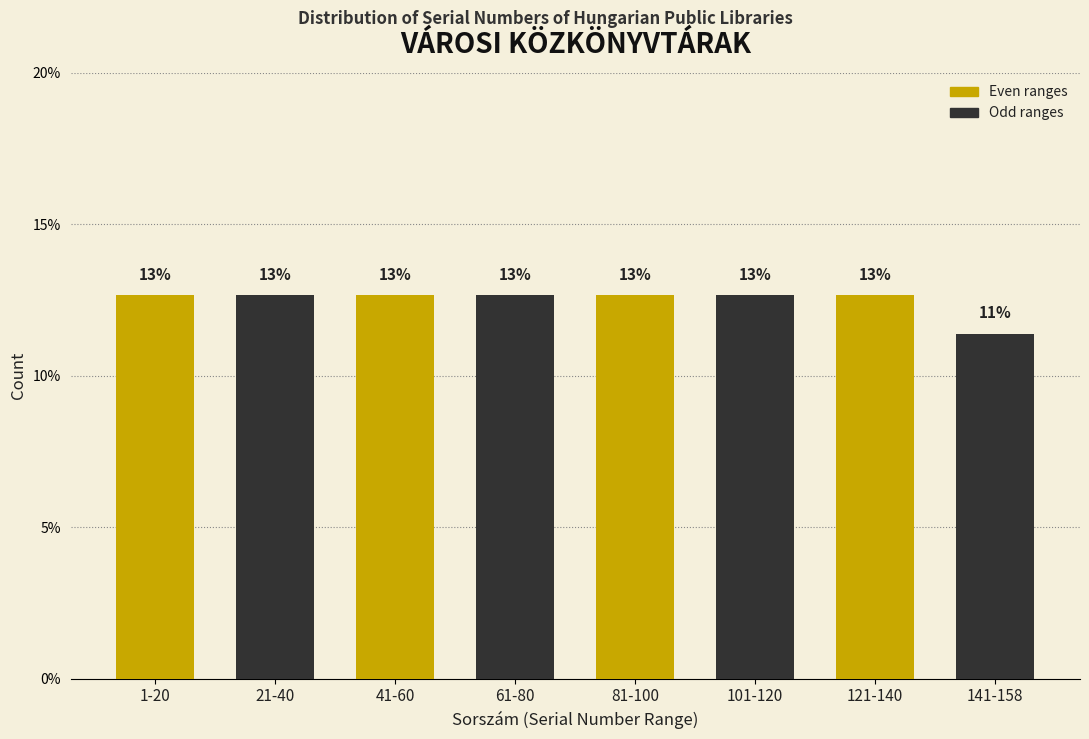

Does the chart contain any negative values?

No